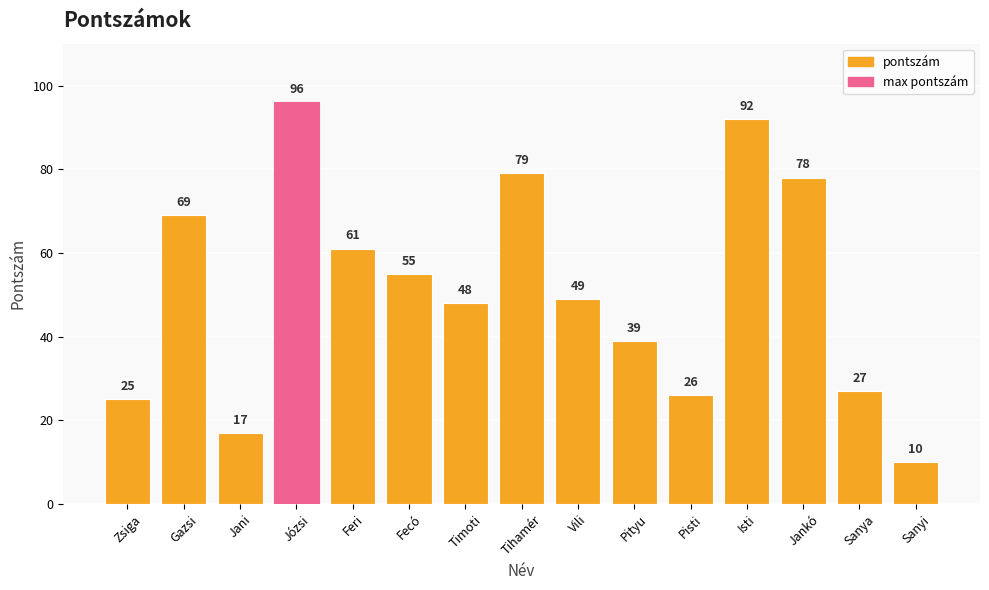

Rank the categories by value from highest to lowest.

Józsi, Isti, Tihamér, Jankó, Gazsi, Feri, Fecó, Vili, Timoti, Pityu, Sanya, Pisti, Zsiga, Jani, Sanyi